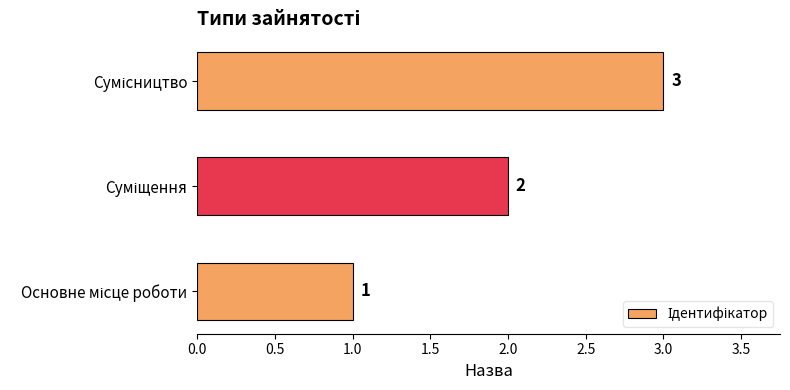

What is the greatest value displayed?

3